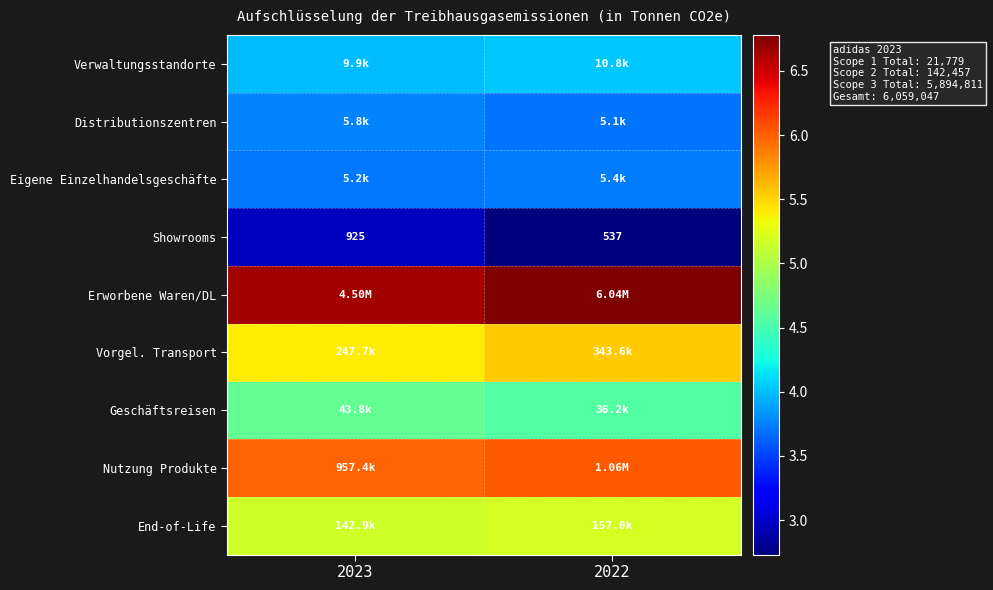

The Nutzung Produkte series shows 6.0 at 2023. True or false?

True